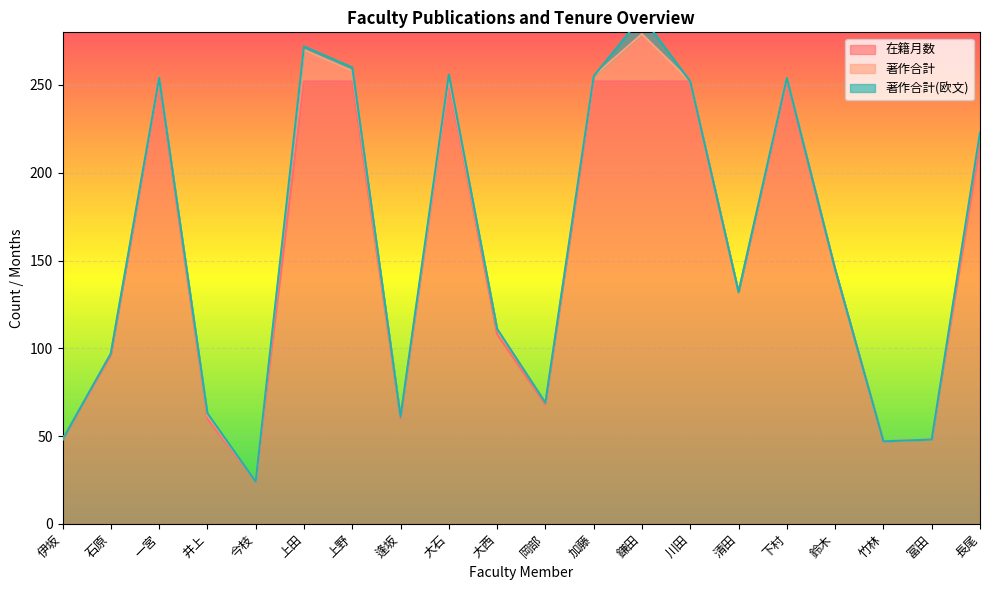

Is it true that 在籍月数 equals 60 at 井上?

True